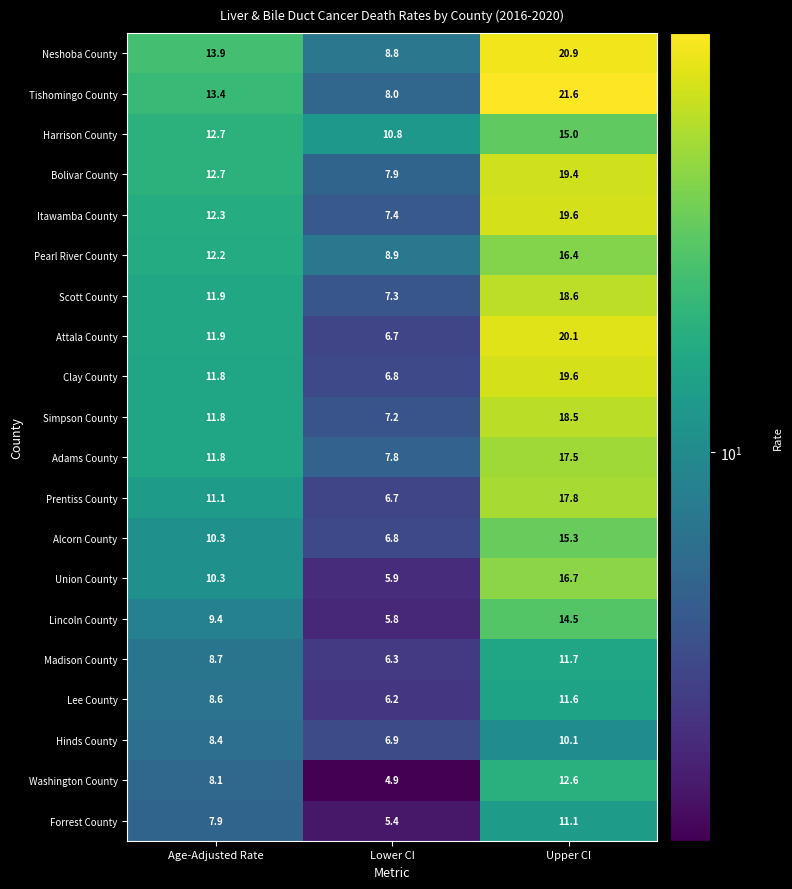

How many values in the Scott County series are below 11?

1